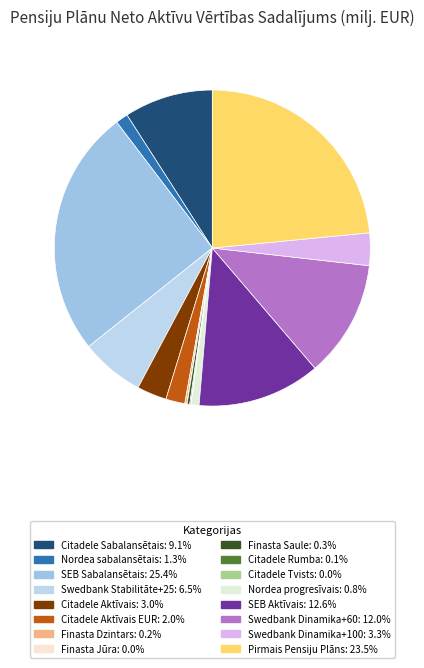

What is the largest slice in the pie chart?

SEB Sabalansētais